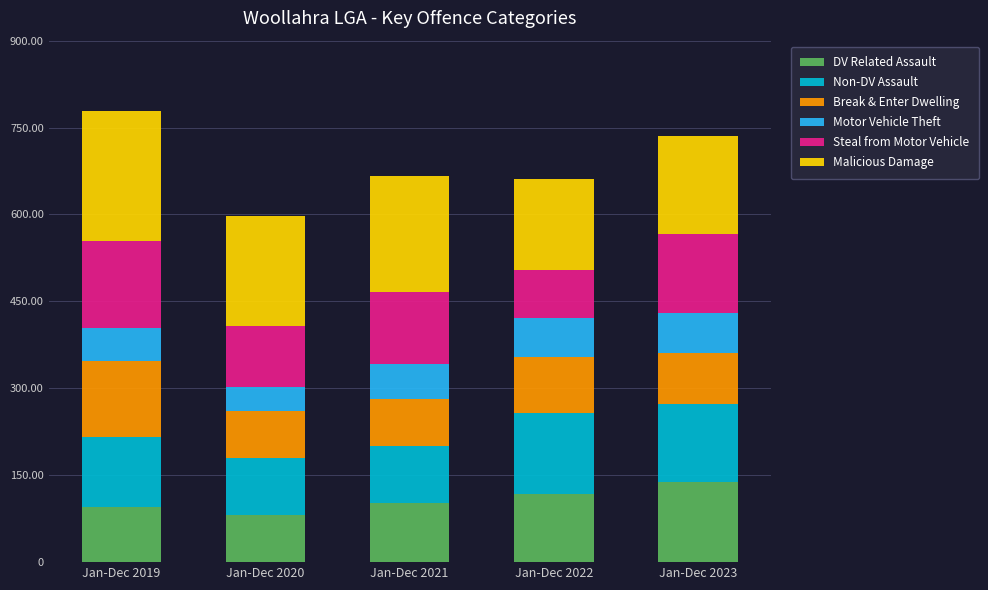

Does the chart contain any negative values?

No